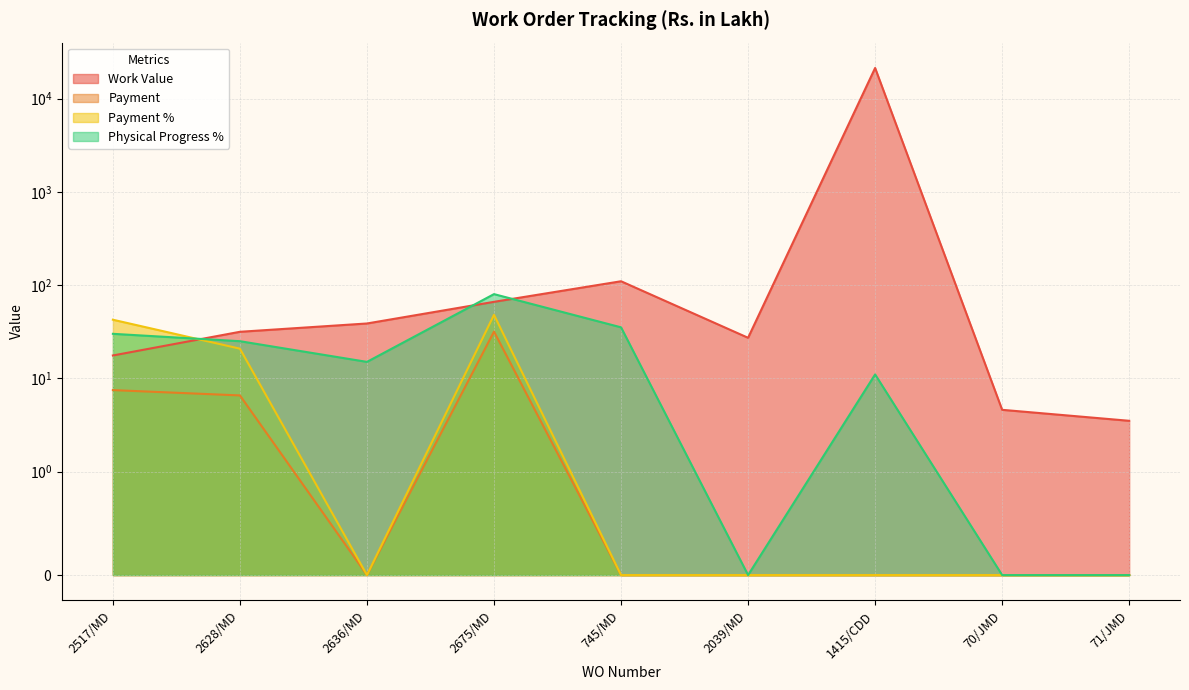

How many series are shown in this chart?

4